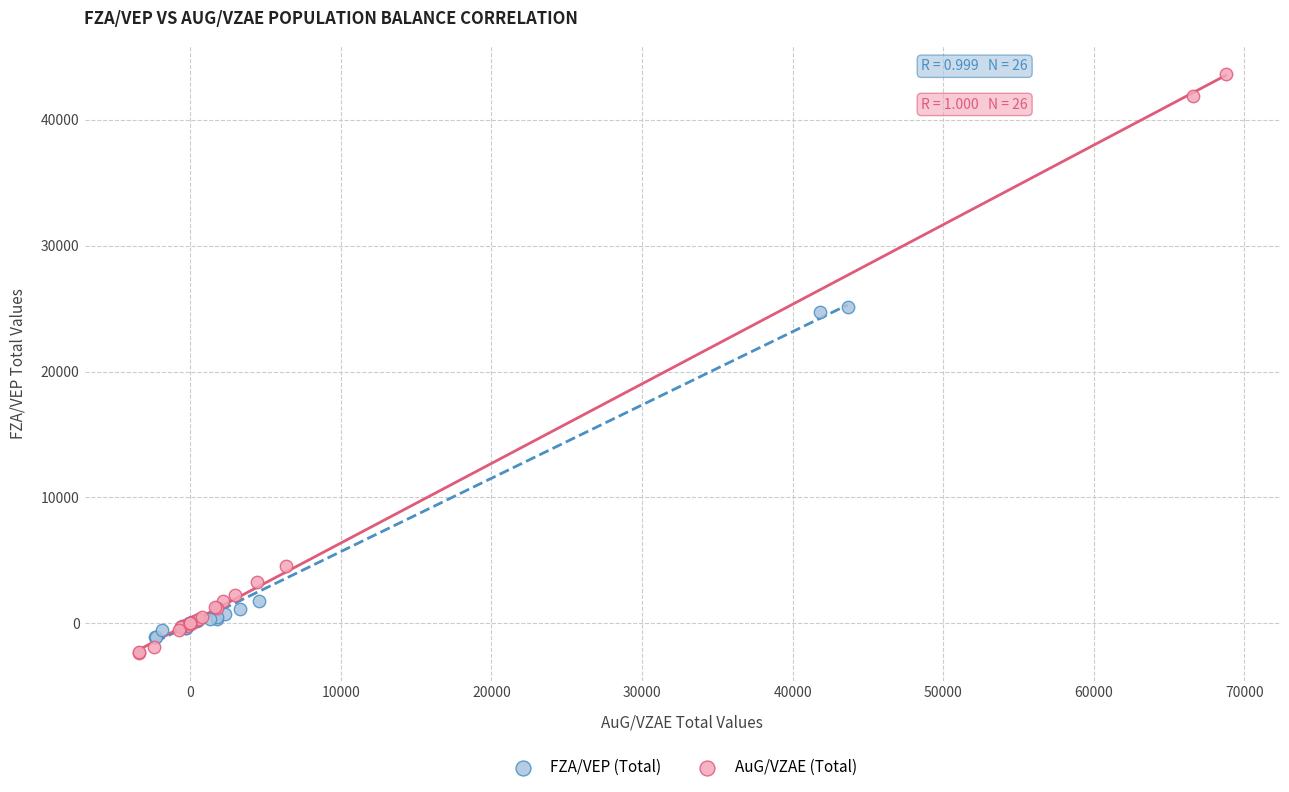

Which series has the widest spread of Y values?

AuG/VZAE (Total)